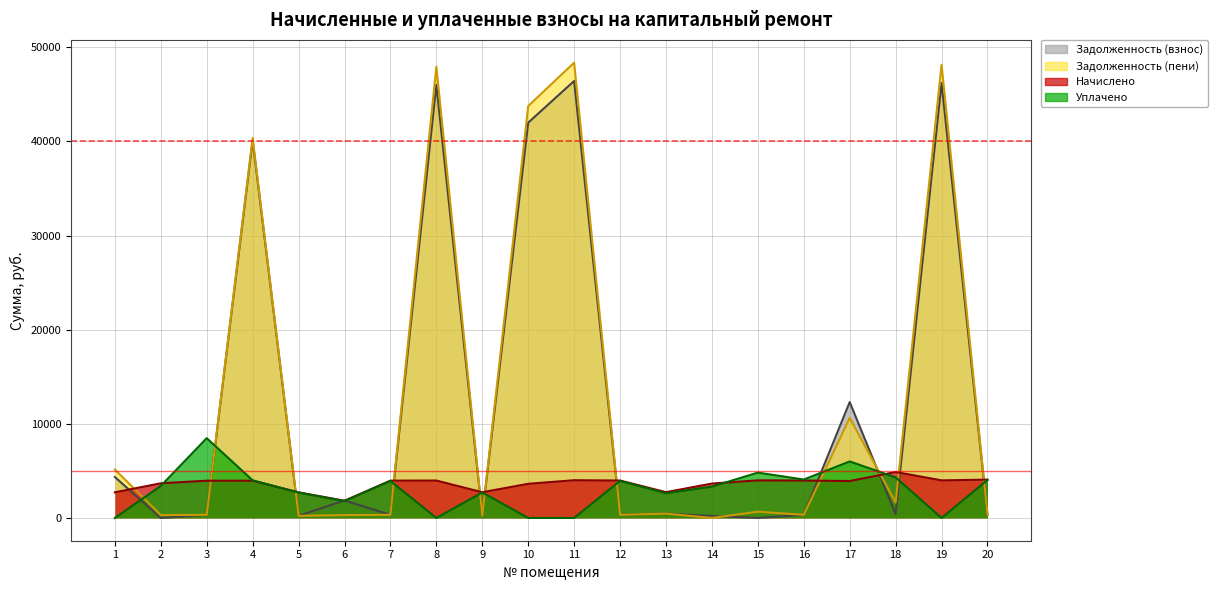

How many data points in Задолженность (пени) are less than 459?

10